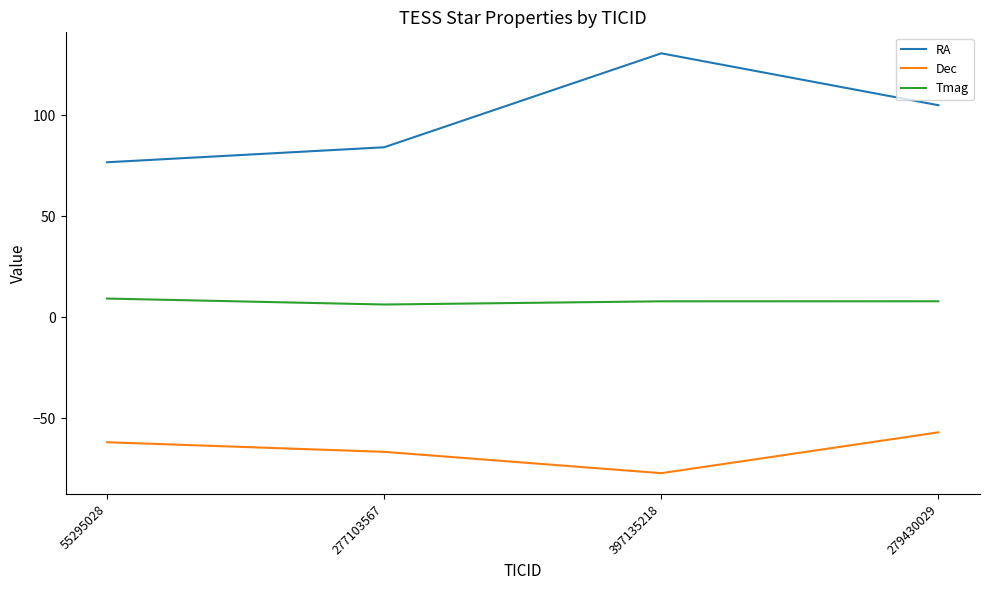

What is the average value of the RA series?

99.2